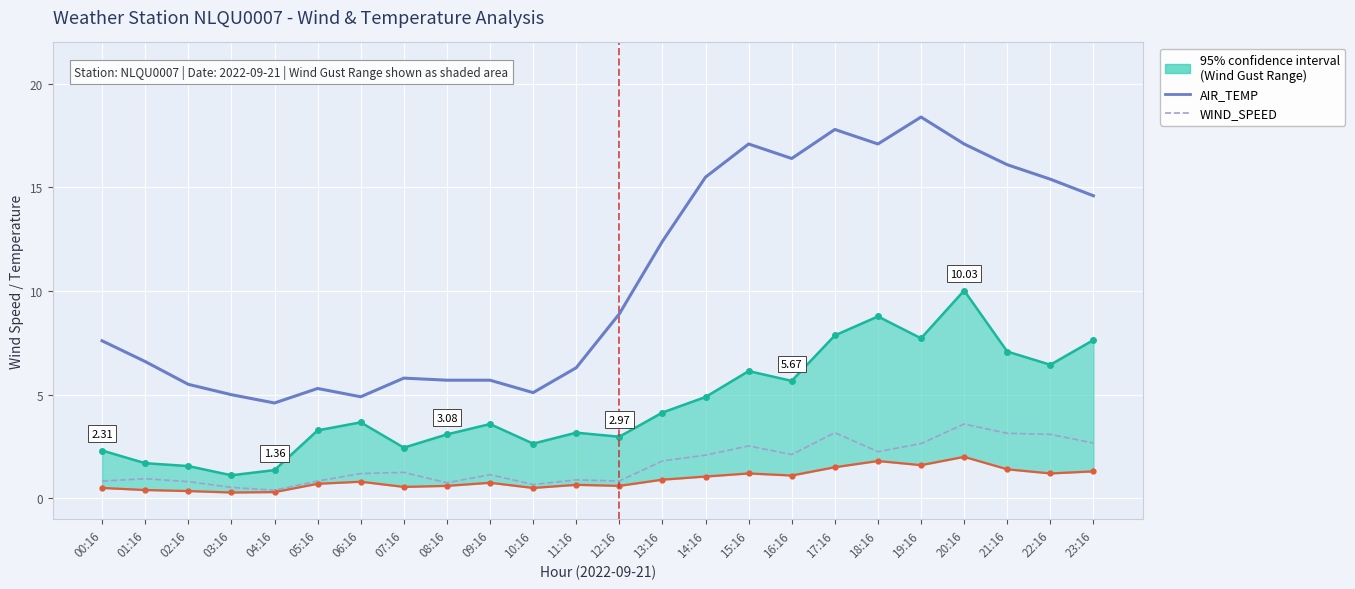

What is the minimum value shown in the chart?

0.4